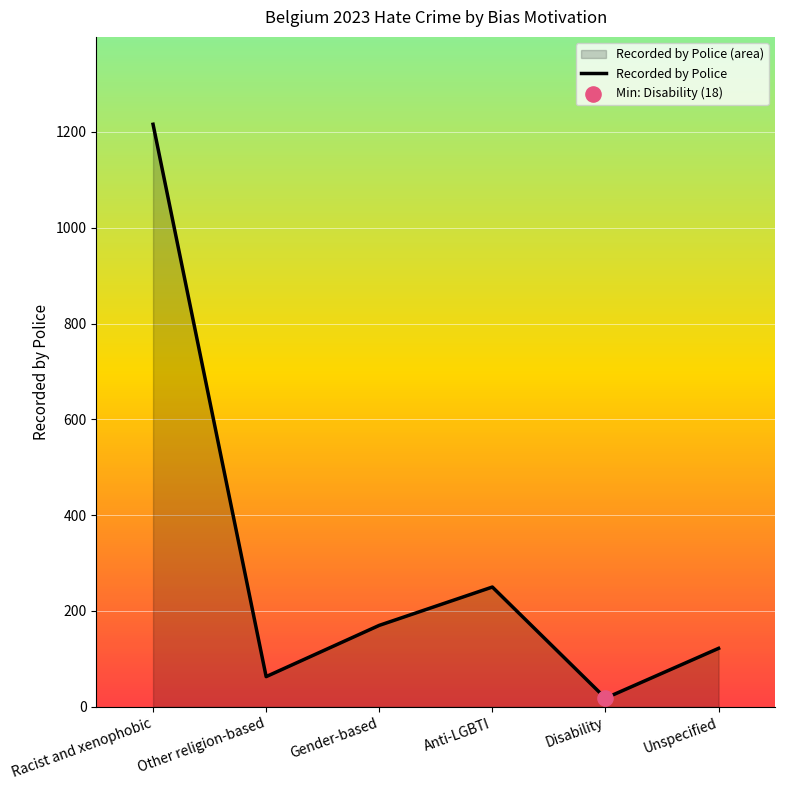

Between Unspecified and Gender-based, which is larger?

Gender-based